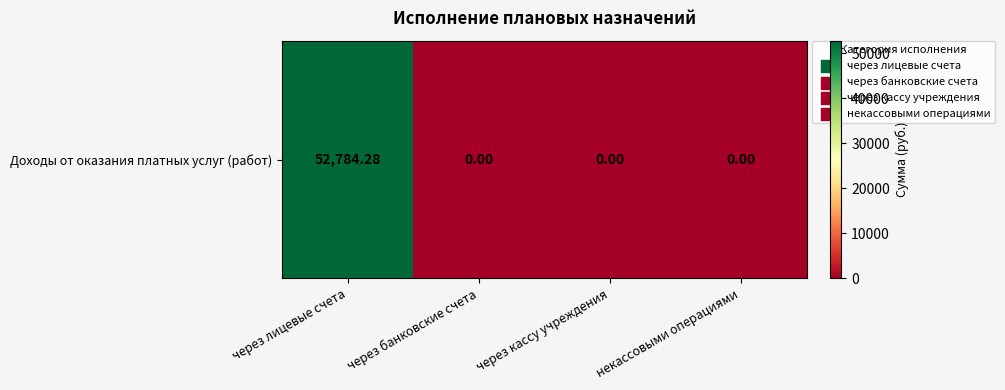

The value at через кассу учреждения is 0.0. True or false?

True